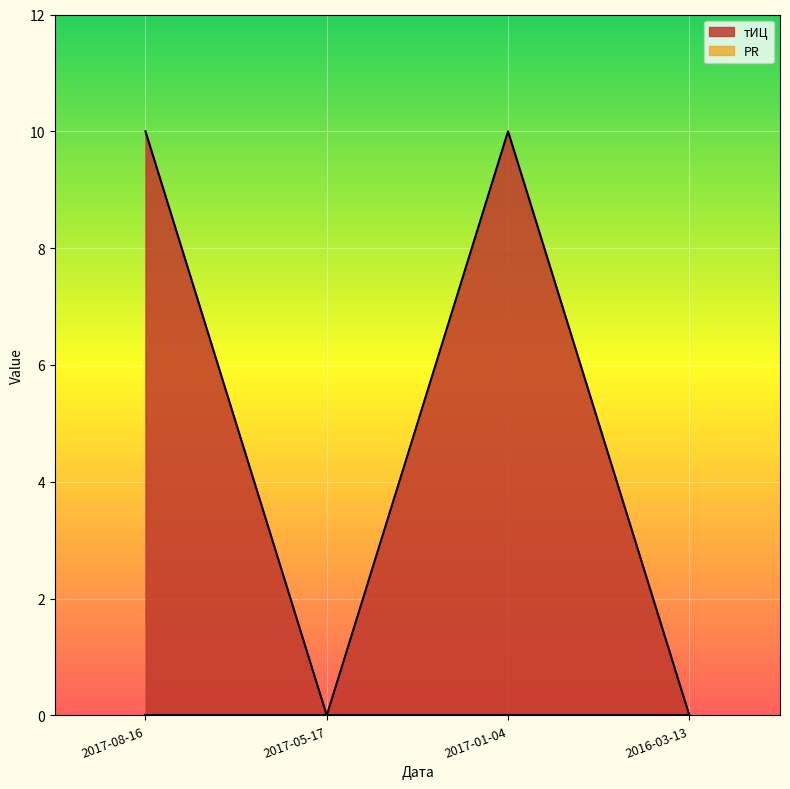

What is the greatest value displayed?

10